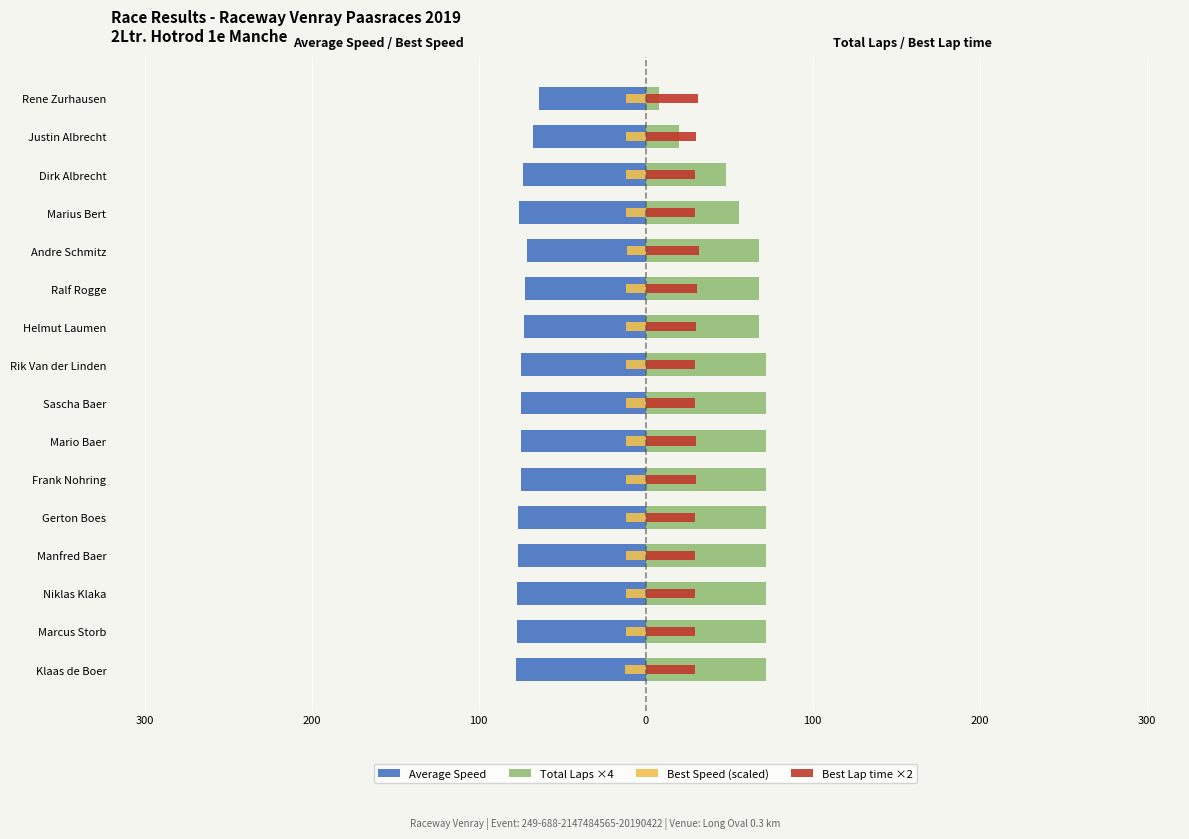

Is it true that Best Speed (scaled) equals -15.5 at Justin Albrecht?

False